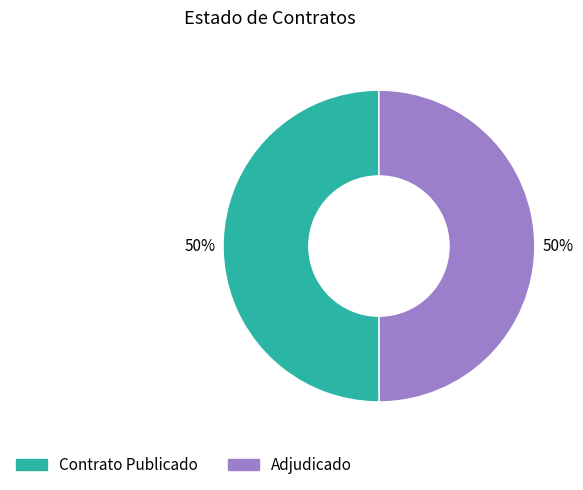

To the nearest percent, what is the average slice percentage?

50%